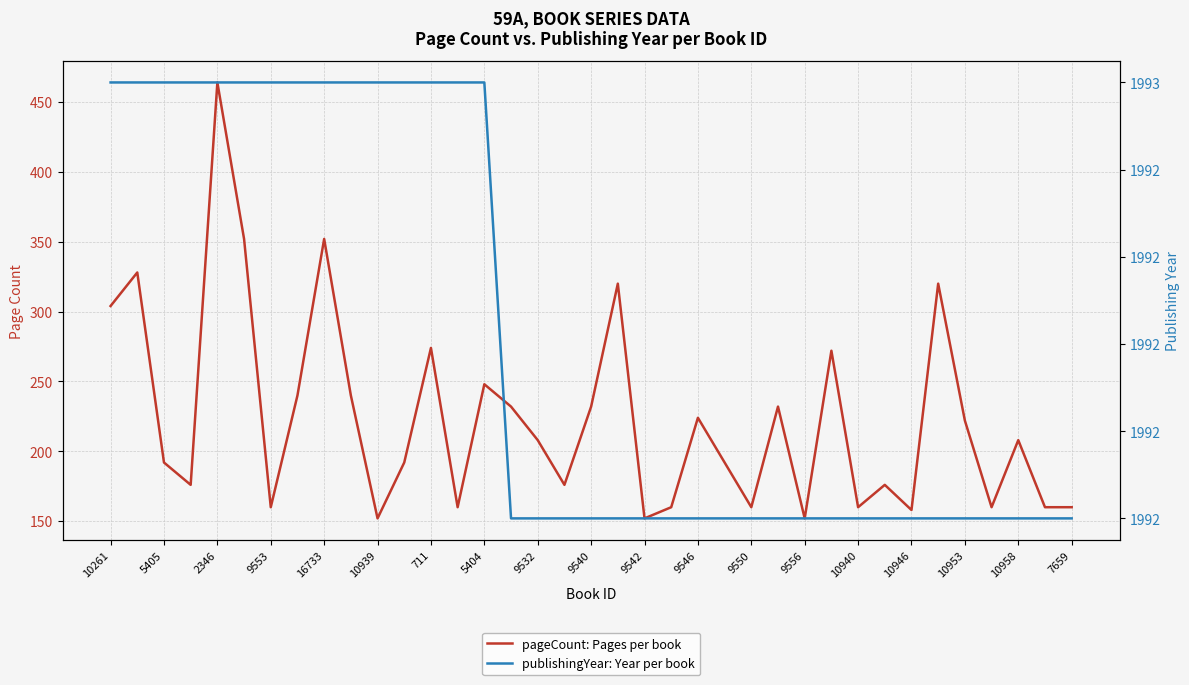

The value of pageCount: Pages per book at 31 is 472. True or false?

False